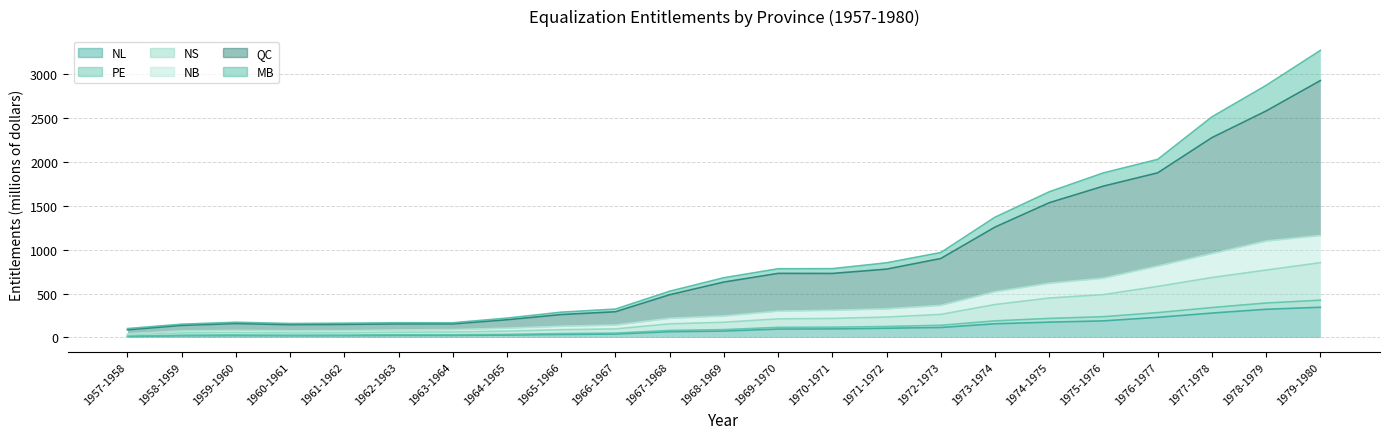

What is the difference between the maximum and minimum values in the NL series?

332.3